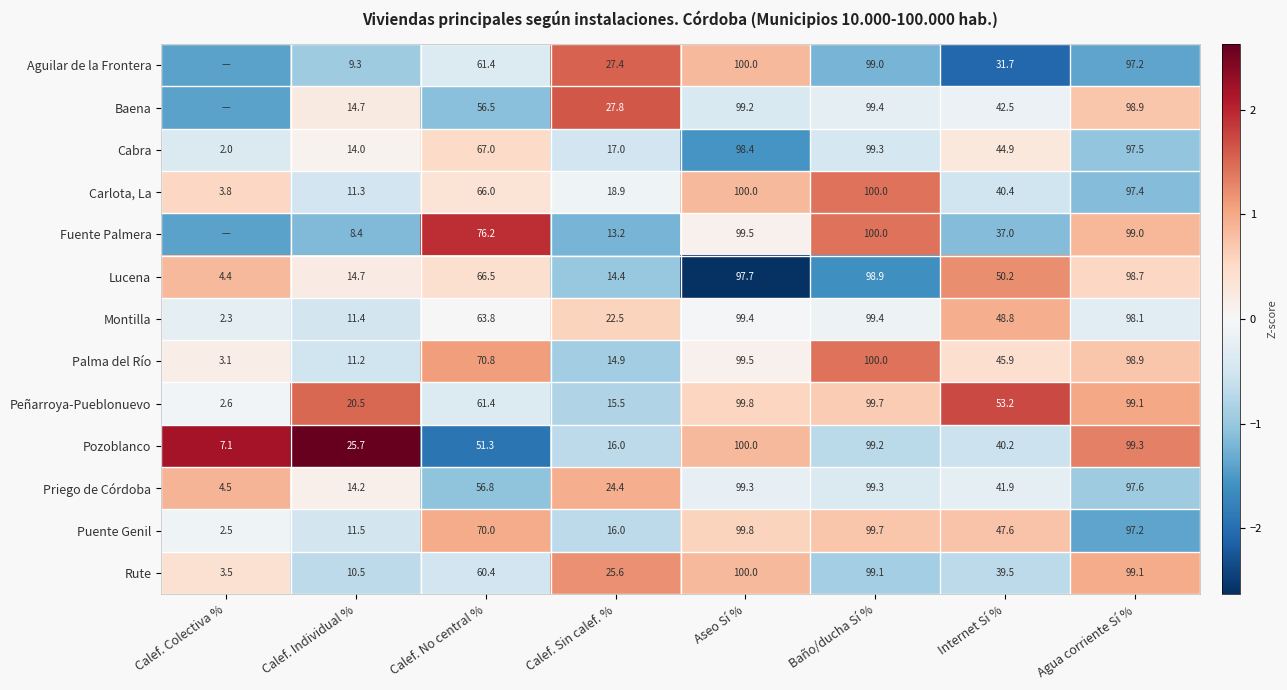

How many data points in Peñarroya-Pueblonuevo are less than 61?

4